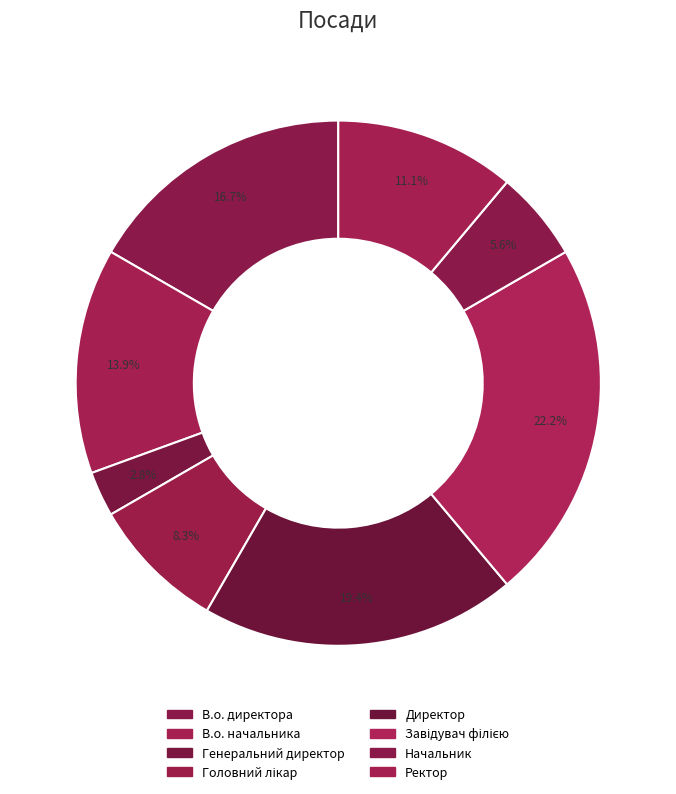

How many slices are in this pie chart?

8